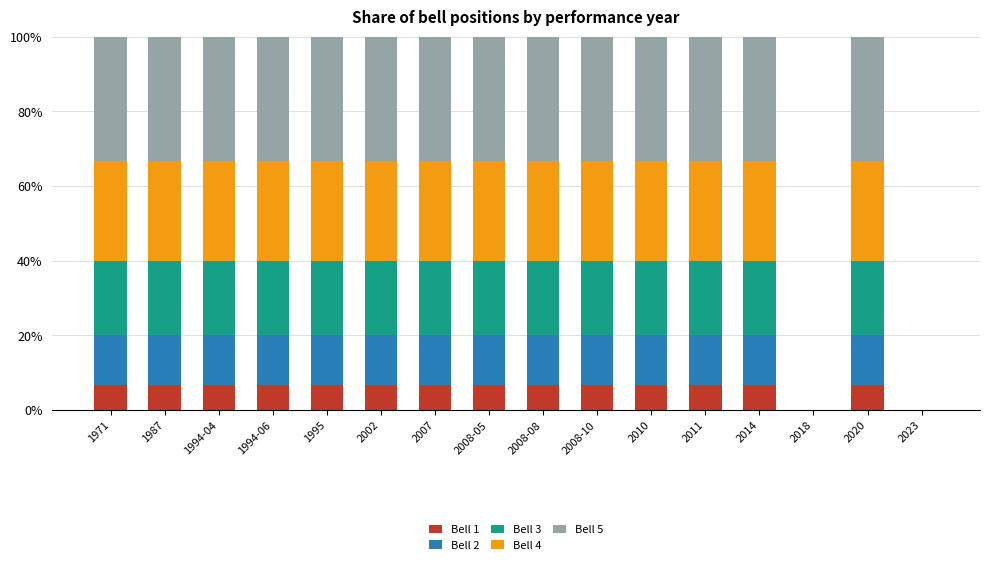

What is the total value across all series at 2020?

100.0